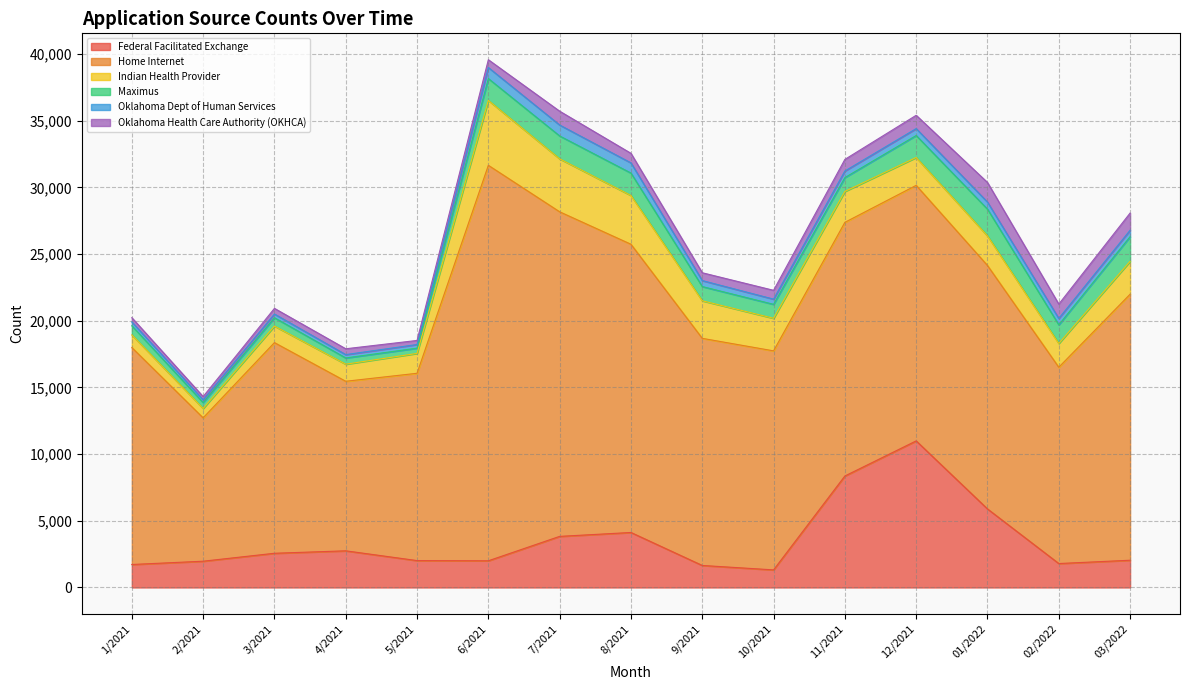

How many data points in Maximus are above 1065?

7